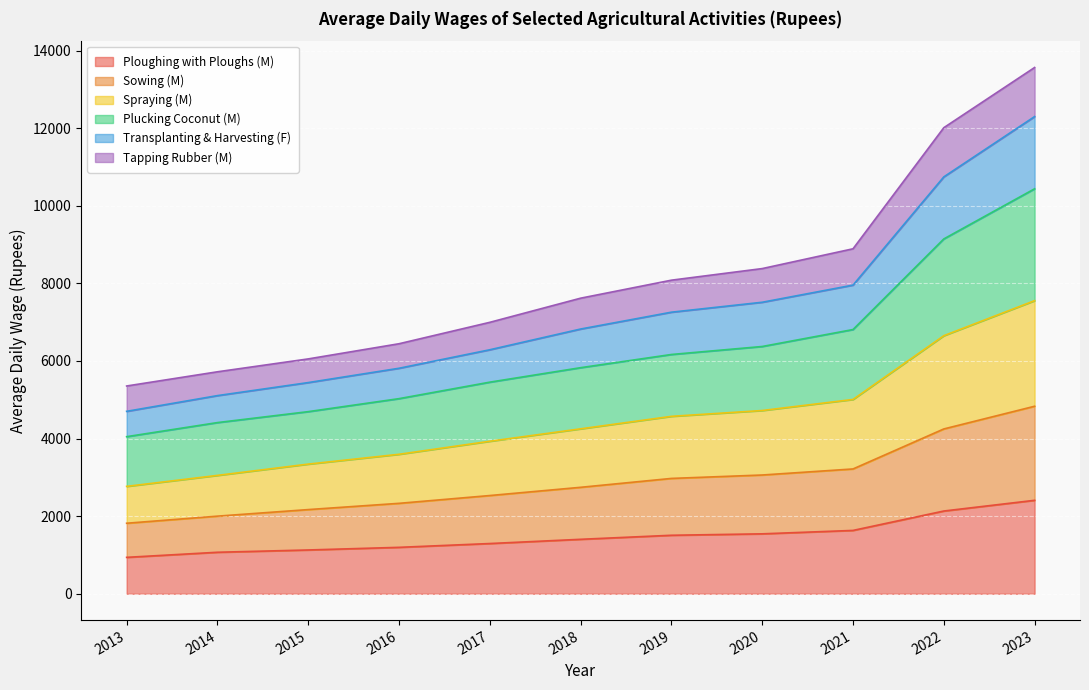

True or false: Ploughing with Ploughs (M) has more than 2 points higher than both neighbors.

False